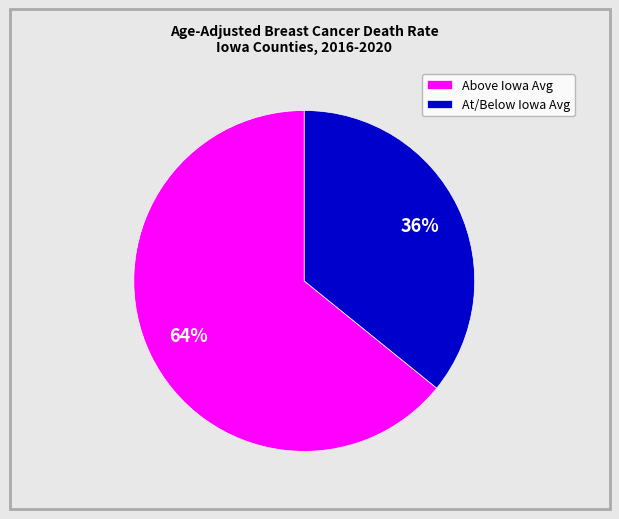

True or false: At/Below Iowa Avg accounts for 26% of the total.

False